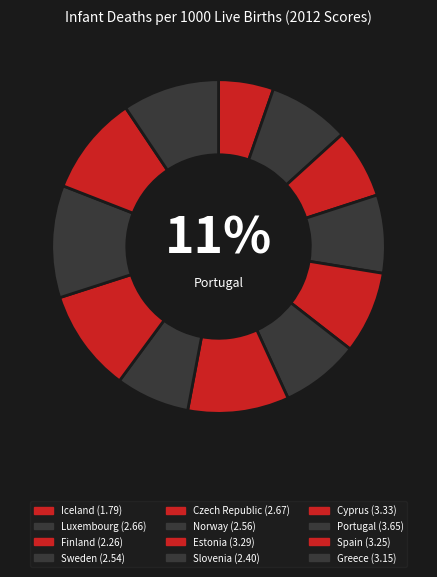

How many slices are in this pie chart?

12